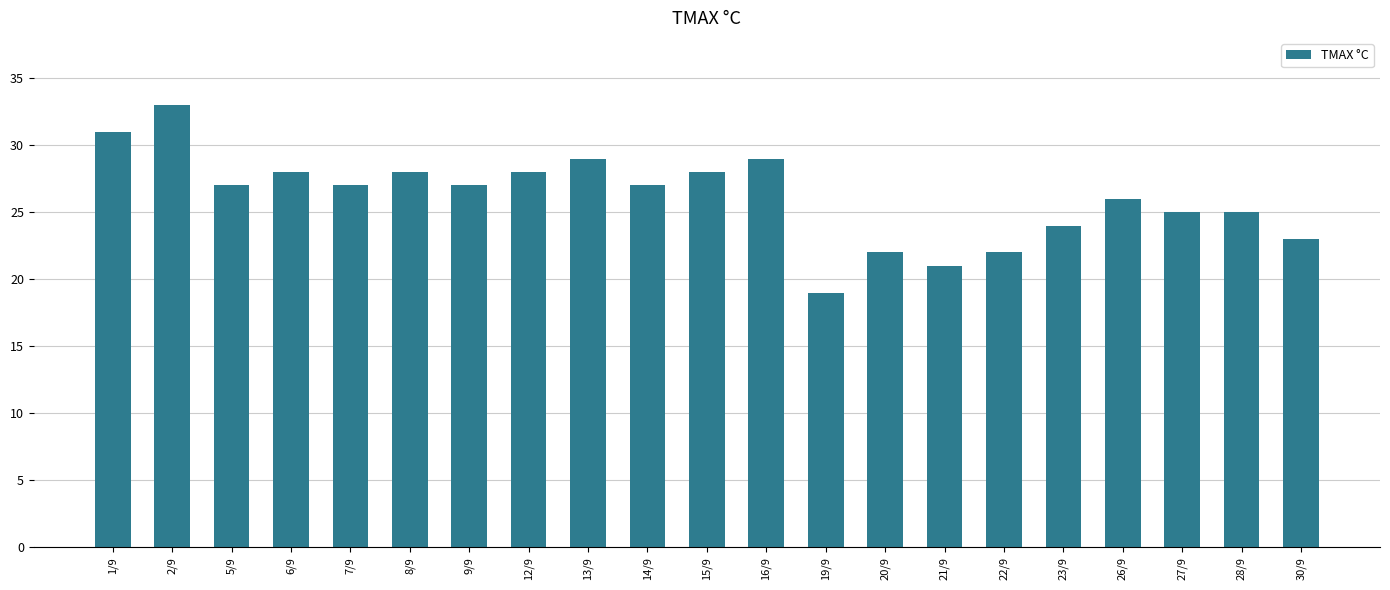

At which category does the chart reach its peak across all series?

2/9